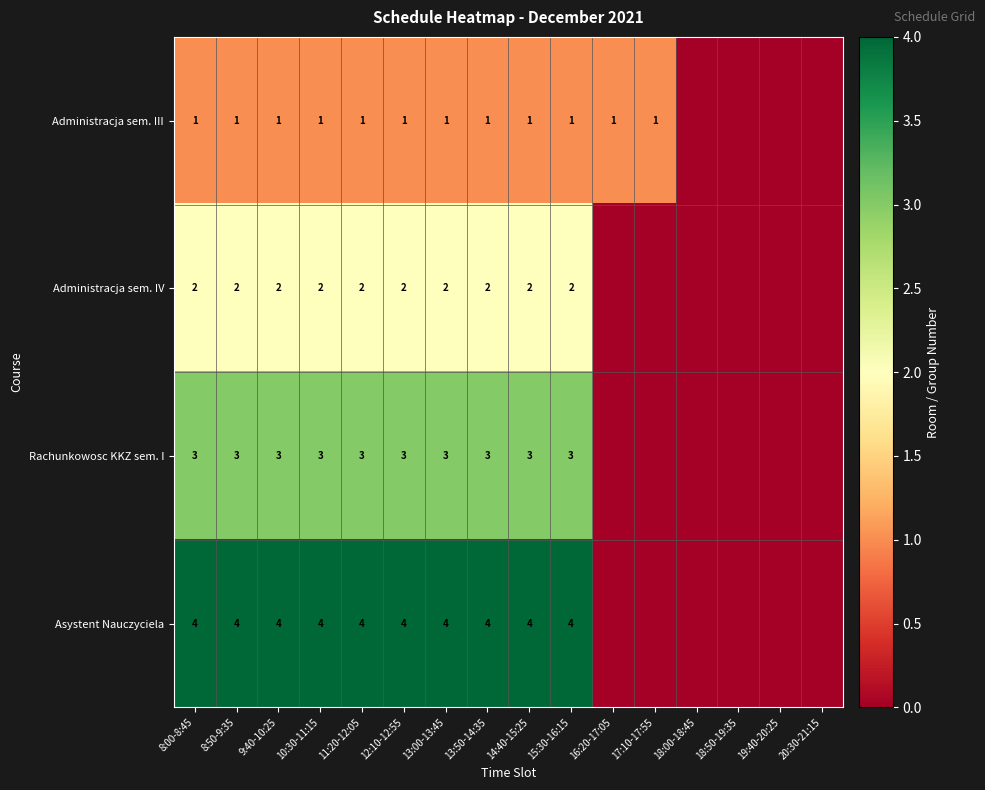

At 10:30-11:15, list the series in order from smallest to largest.

Administracja sem. III, Administracja sem. IV, Rachunkowosc KKZ sem. I, Asystent Nauczyciela